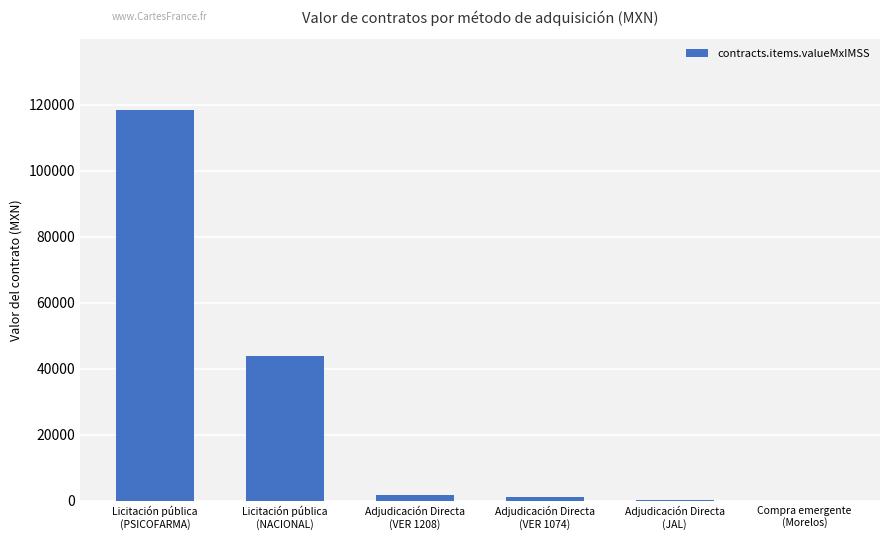

What is the average value?

27667.8